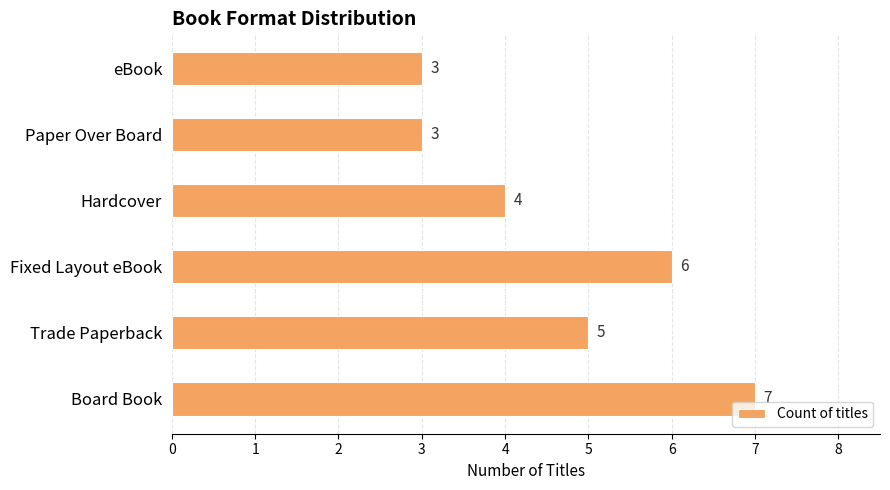

Count the values in the range 3 to 6.

5